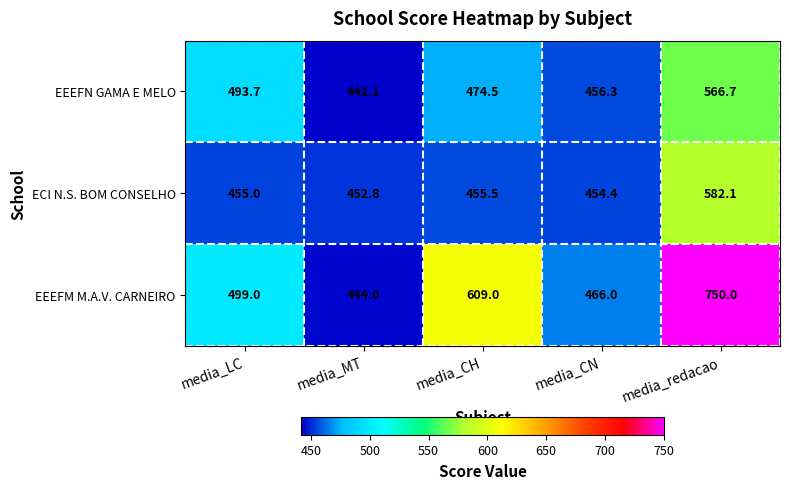

What value does the ECI N.S. BOM CONSELHO series have at media_LC?

455.0